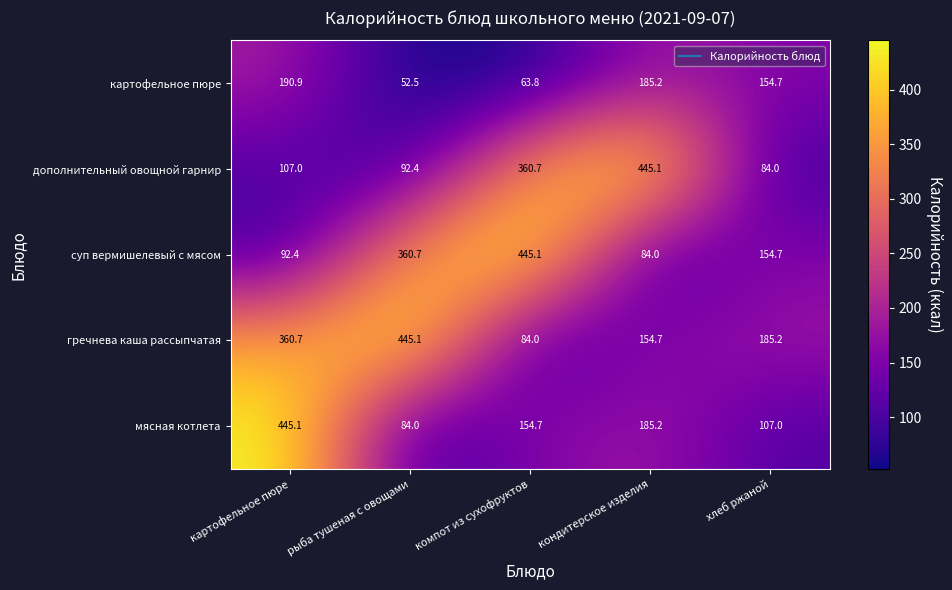

True or false: суп вермишелевый с мясом has a value of 133.9 at картофельное пюре.

False